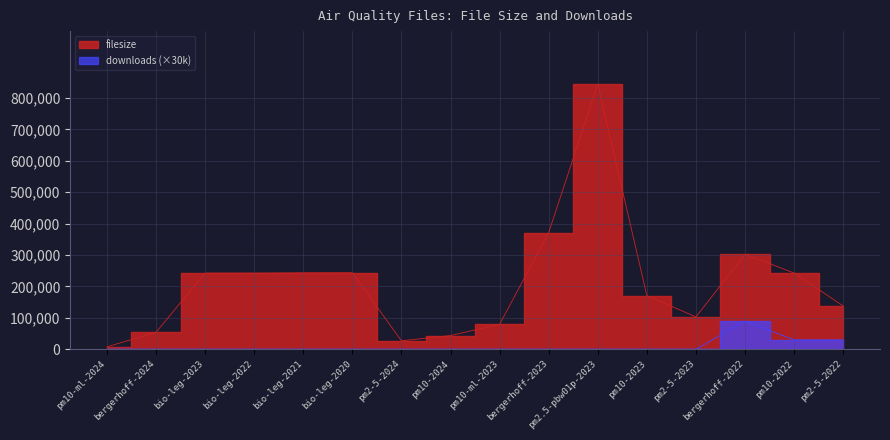

Reading left to right, transcribe all the data shown in this chart.

filesize: pm10-ml-2024=7726	bergerhoff-2024=54109	bio-leg-2023=242503	bio-leg-2022=242484	bio-leg-2021=243582	bio-leg-2020=243761	pm2-5-2024=27126	pm10-2024=43735	pm10-ml-2023=79441	bergerhoff-2023=371446	pm2.5-pbw01p-2023=843896	pm10-2023=171062	pm2-5-2023=103024	bergerhoff-2022=302742	pm10-2022=242687	pm2-5-2022=137921
downloads: pm10-ml-2024=0	bergerhoff-2024=0	bio-leg-2023=0	bio-leg-2022=0	bio-leg-2021=0	bio-leg-2020=0	pm2-5-2024=0	pm10-2024=0	pm10-ml-2023=0	bergerhoff-2023=0	pm2.5-pbw01p-2023=0	pm10-2023=0	pm2-5-2023=0	bergerhoff-2022=90000	pm10-2022=30000	pm2-5-2022=30000